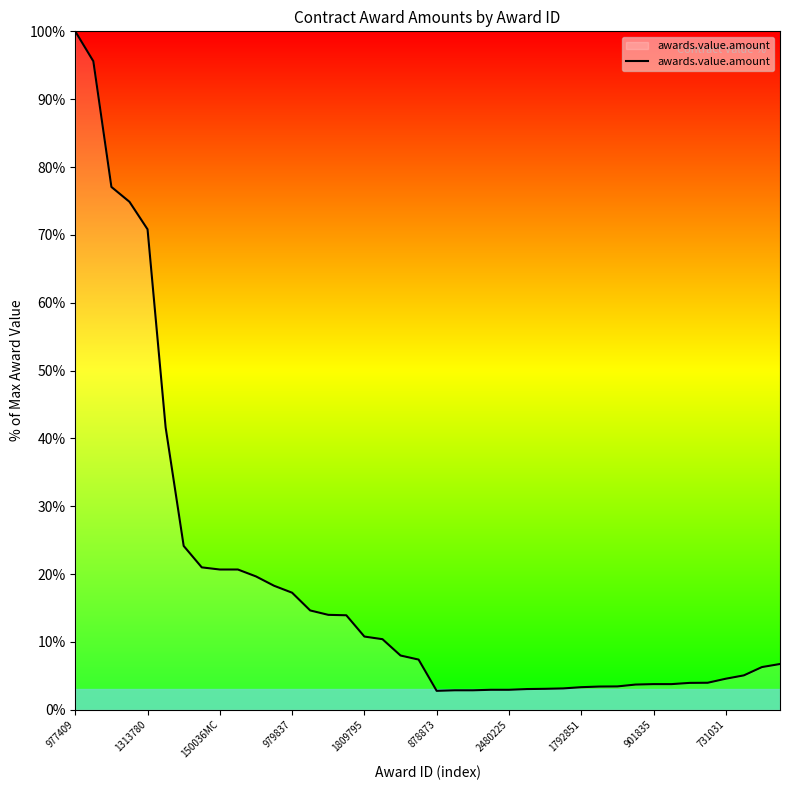

What is the maximum value shown in the chart?

100.0